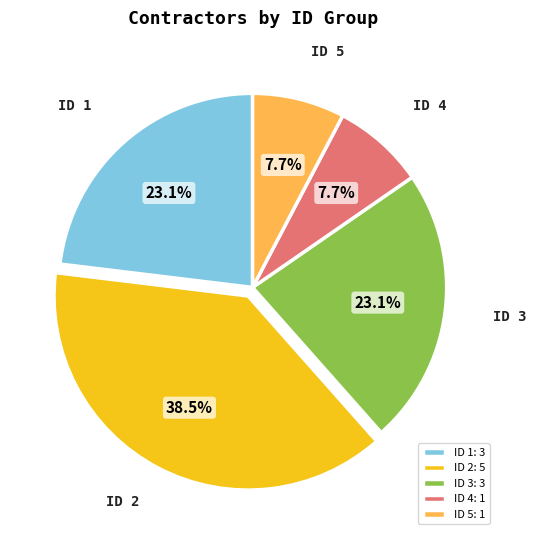

How many segments does this pie chart have?

5